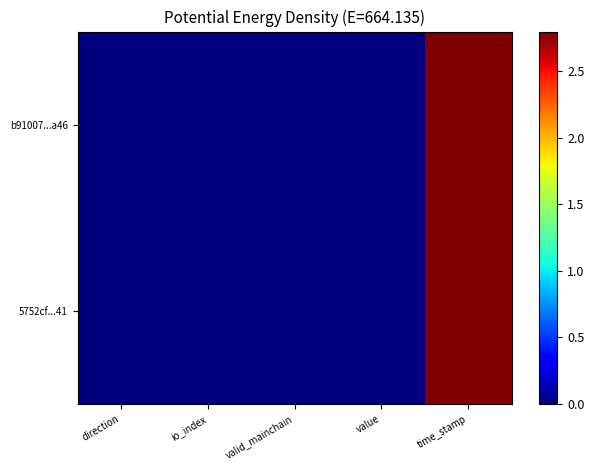

Rank the series at direction from lowest to highest value.

b91007...a46, 5752cf...41